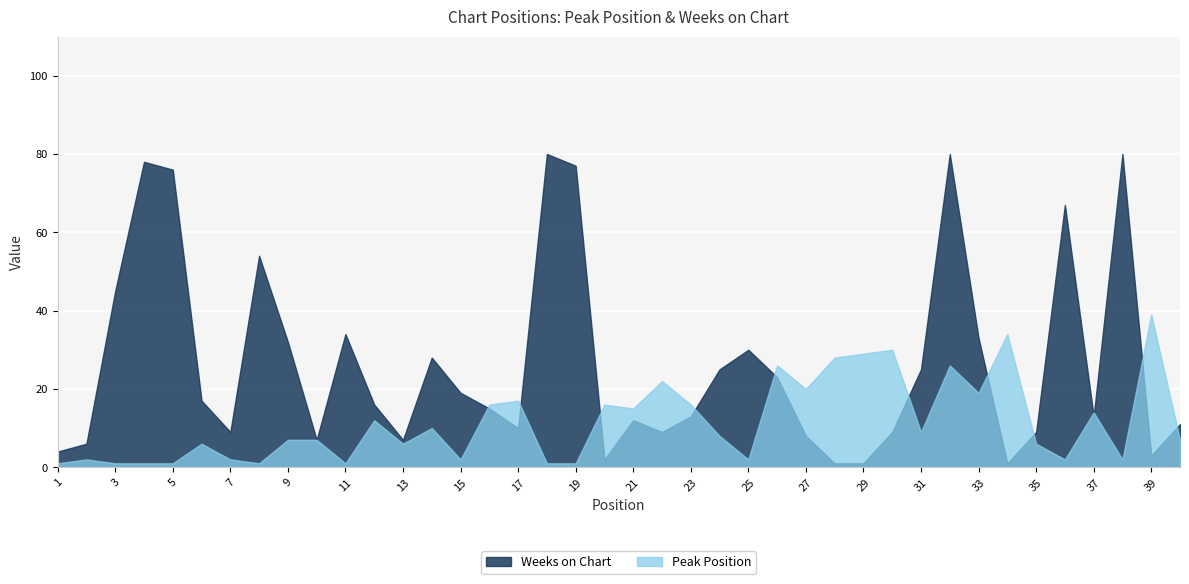

In Peak Position, how many points are higher than both neighbors (excluding endpoints)?

13